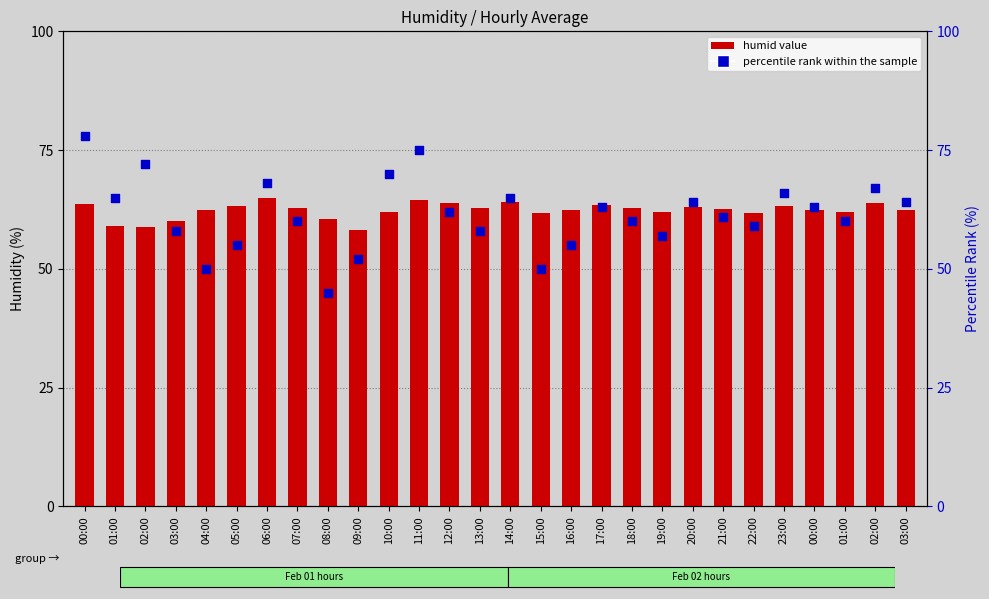

What are all the series names shown in the legend?

humid value, percentile rank within the sample